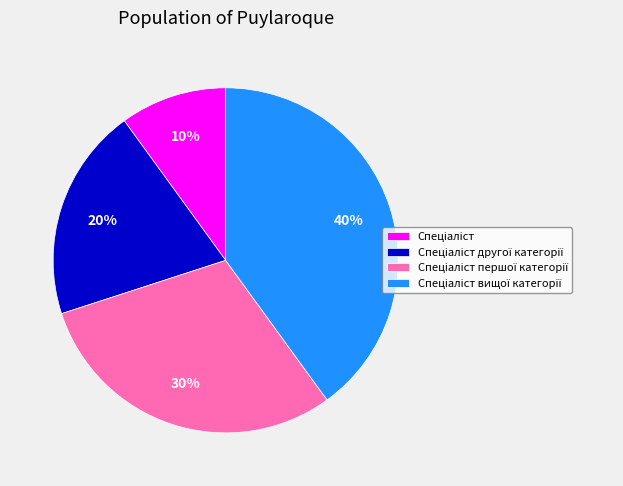

Count the number of slices in the pie.

4